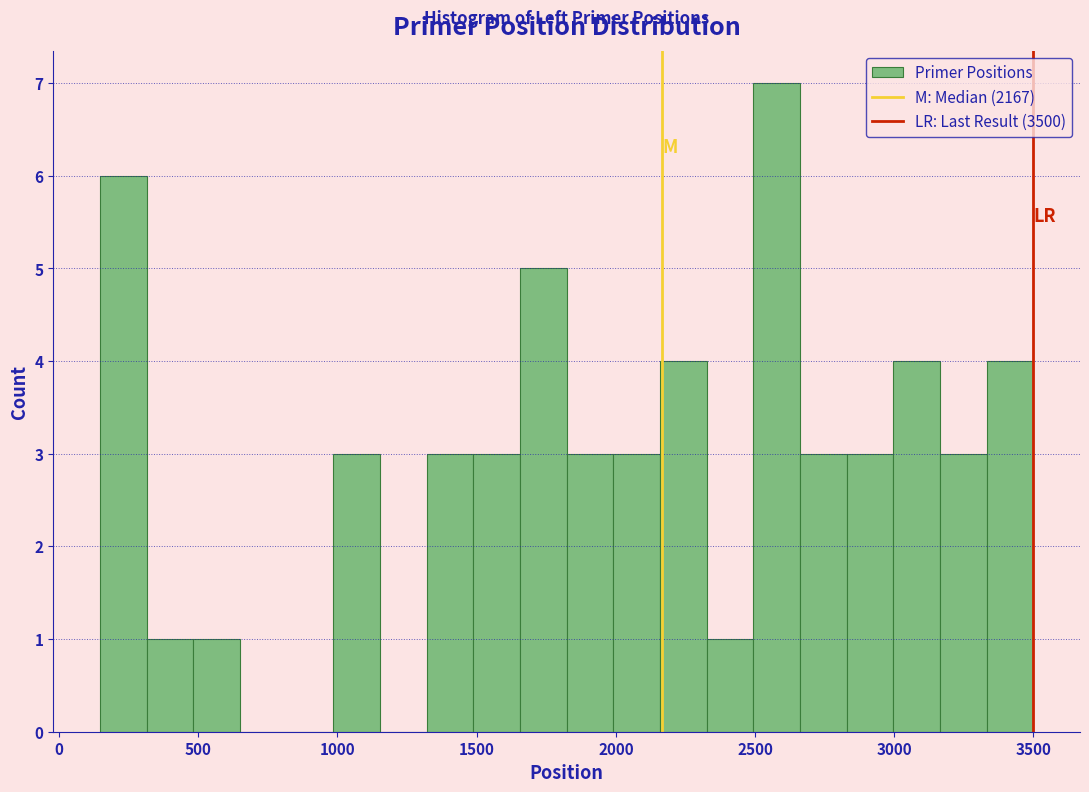

Read against the x-axis, roughly where is the centre of the tallest bar?

2600